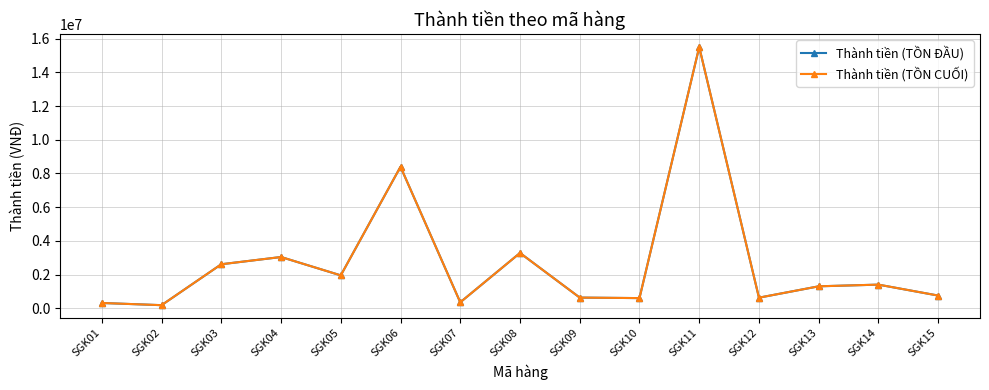

Is this an area chart (filled region under the line)?

No